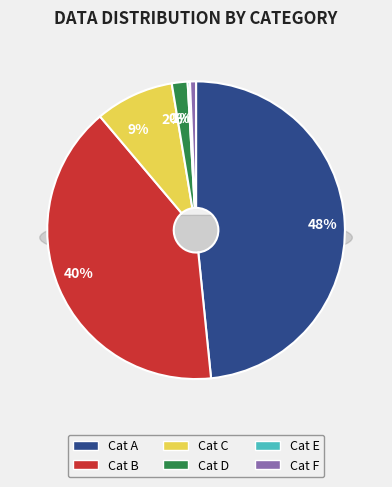

The 11183637 slice represents 10% of the pie. True or false?

False